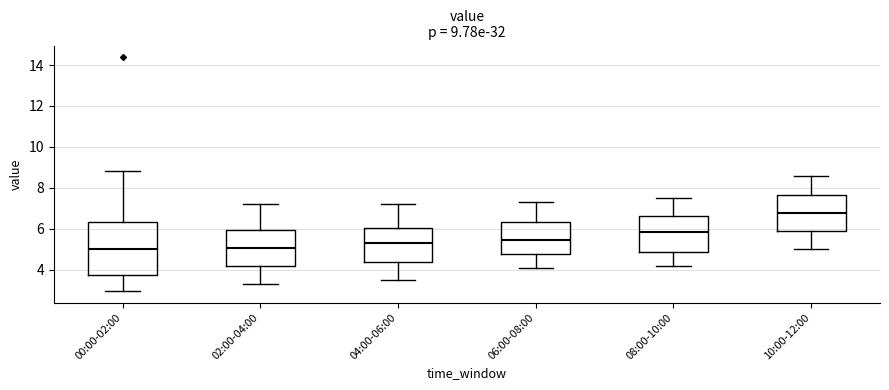

Comparing the boxes themselves (not the whiskers), which one is the tallest?

00:00-02:00